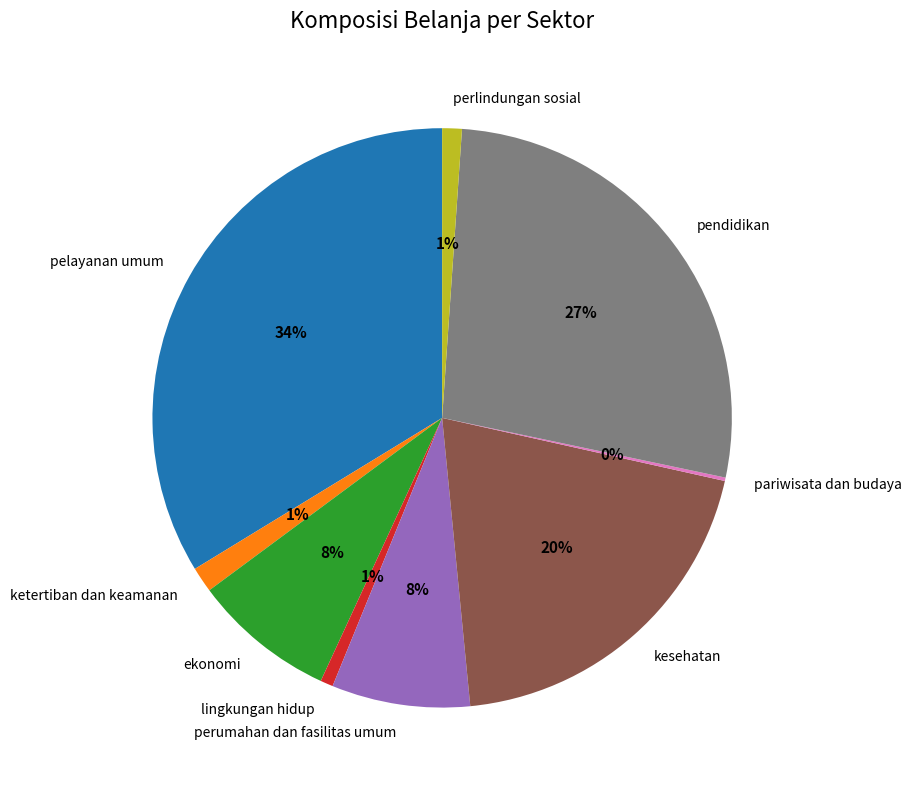

Which has a higher value, pendidikan or perumahan dan fasilitas umum?

pendidikan